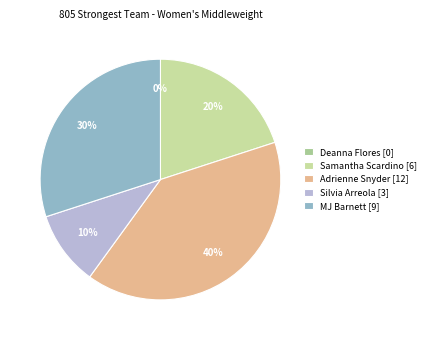

True or false: Deanna Flores accounts for 0% of the total.

True